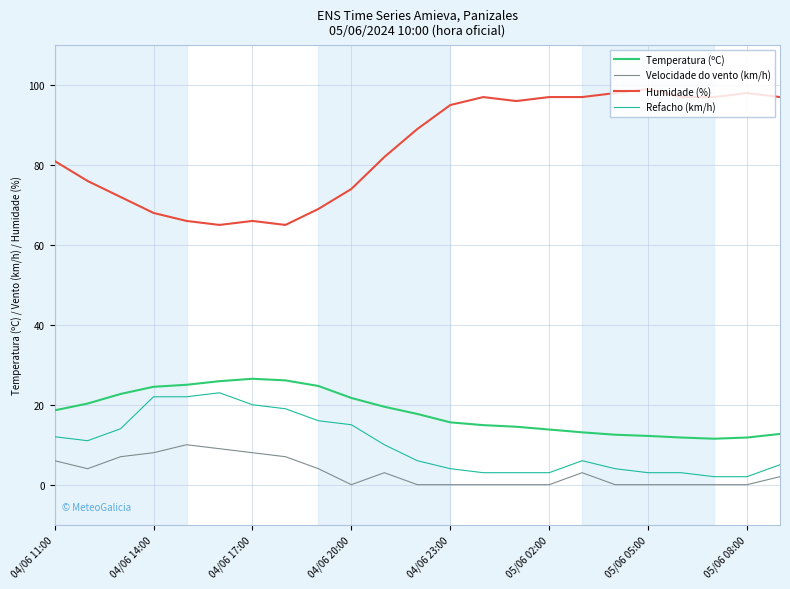

What is the difference between the maximum and minimum values in the Humidade (%) series?

34.0